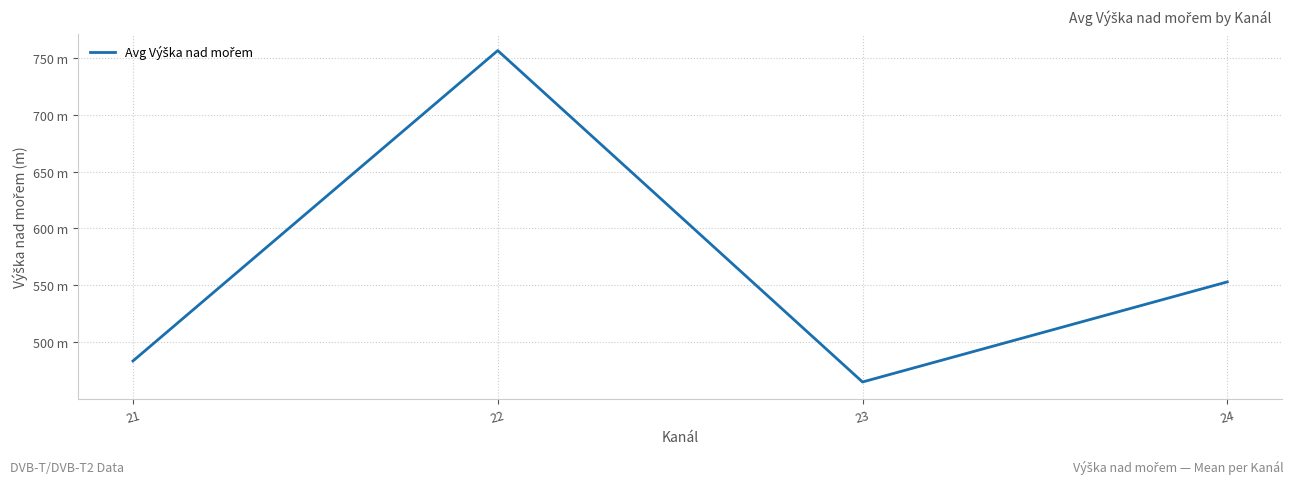

Is it true that the value at 23 is 464.9?

True